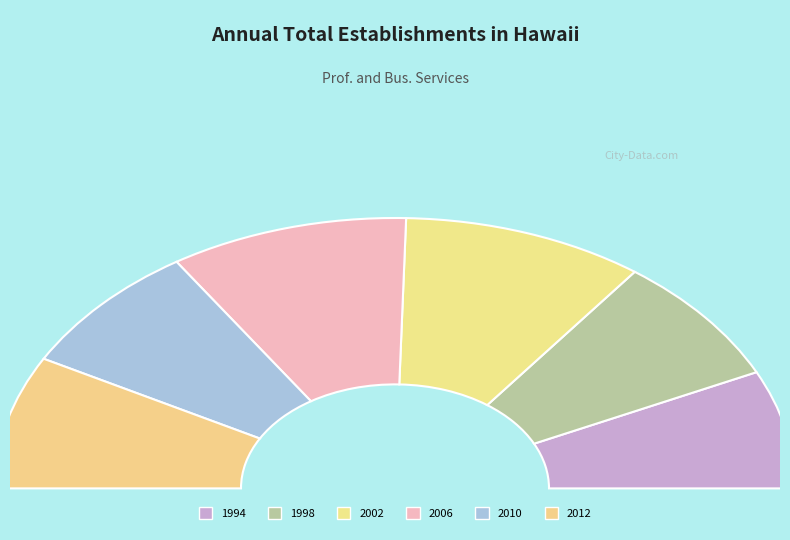

Which has a higher value, 2002 or 1994?

2002